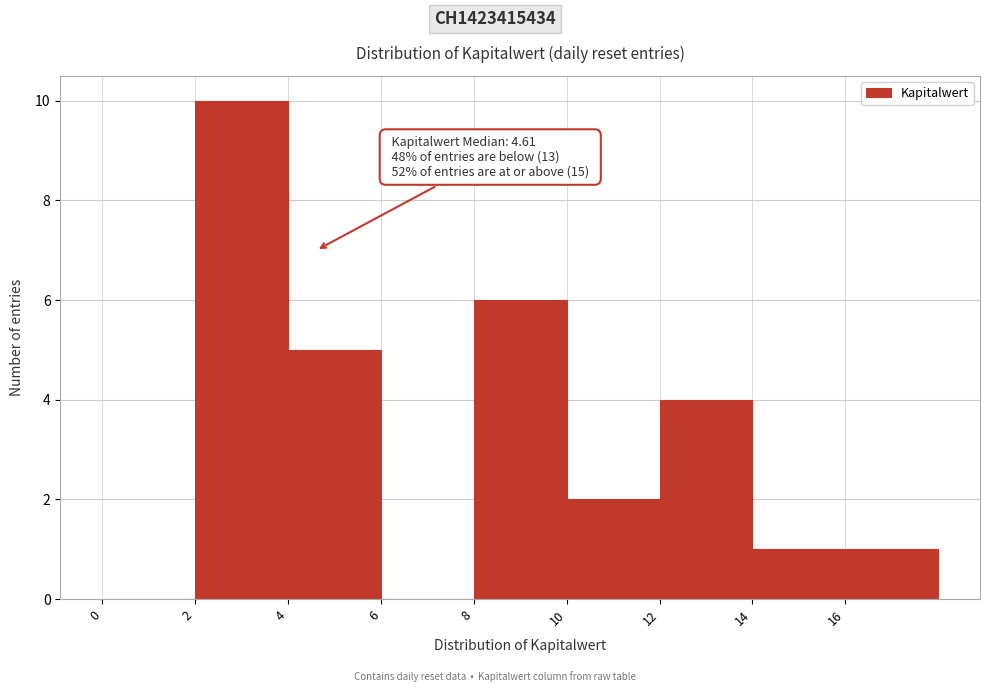

Over which range of the x-axis is the bar tallest?

2 to 4